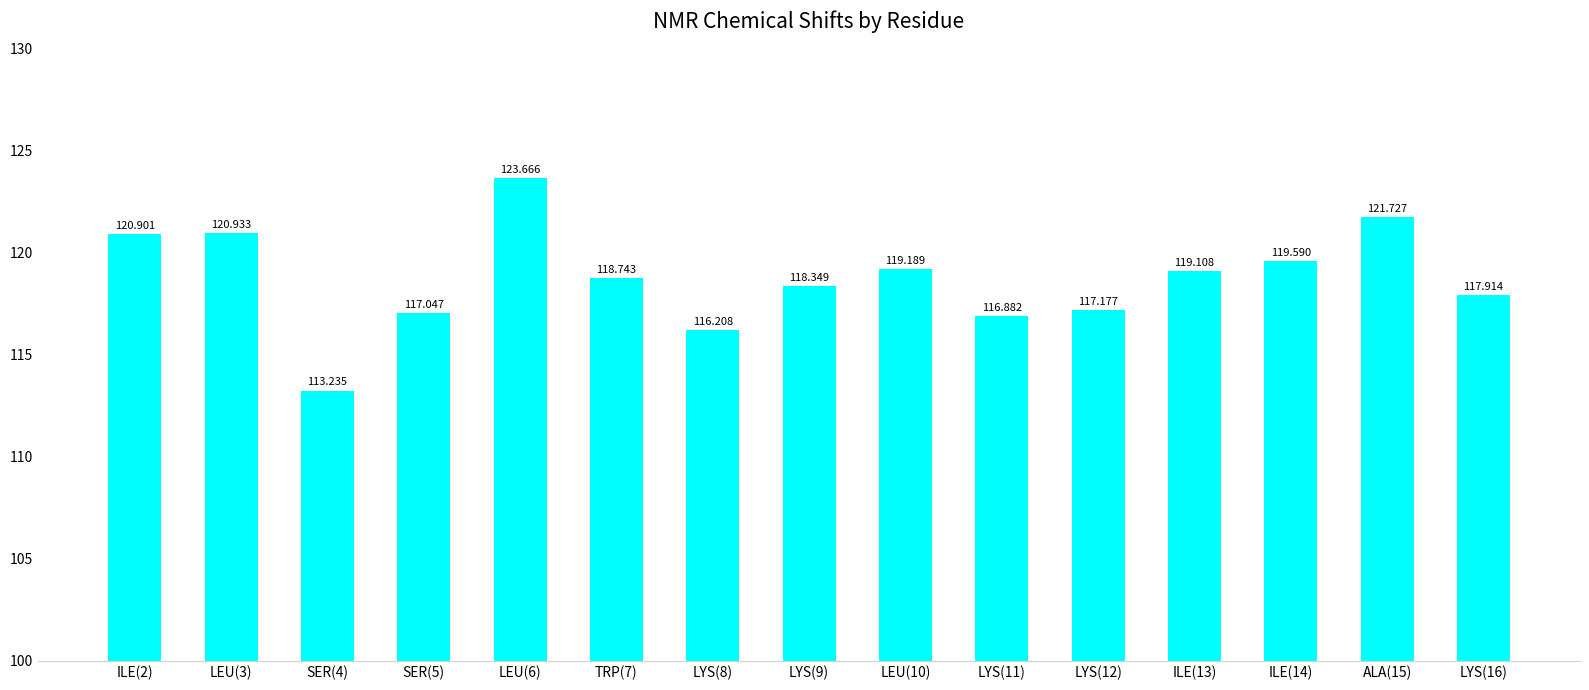

Is it true that the value at LEU(3) is 120.9?

True